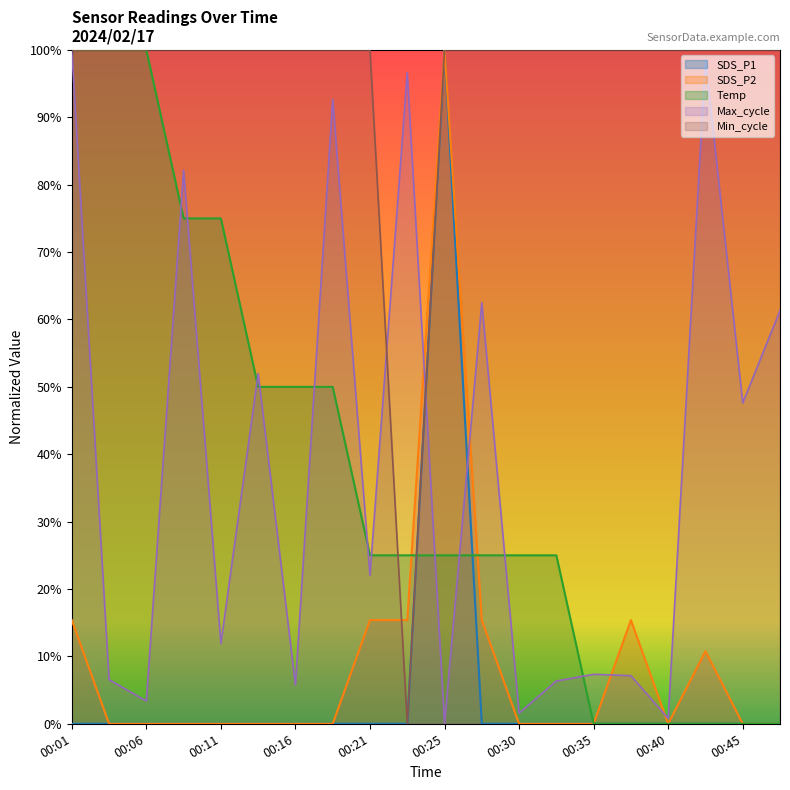

True or false: Max_cycle has more than 0 interior local peaks.

True